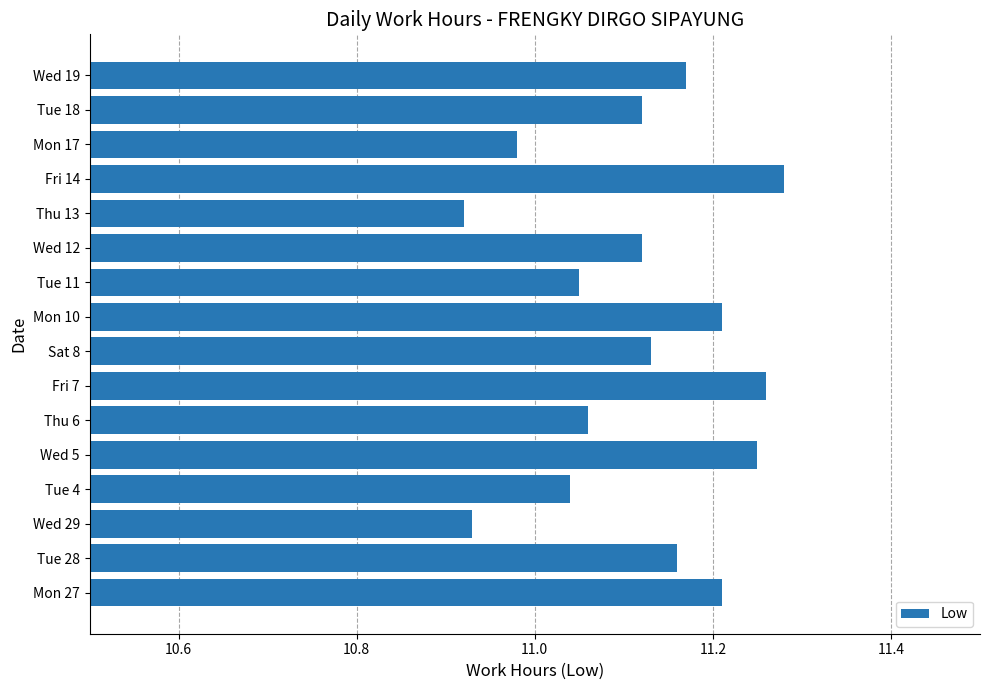

Which category has the highest value across all series?

Fri 14